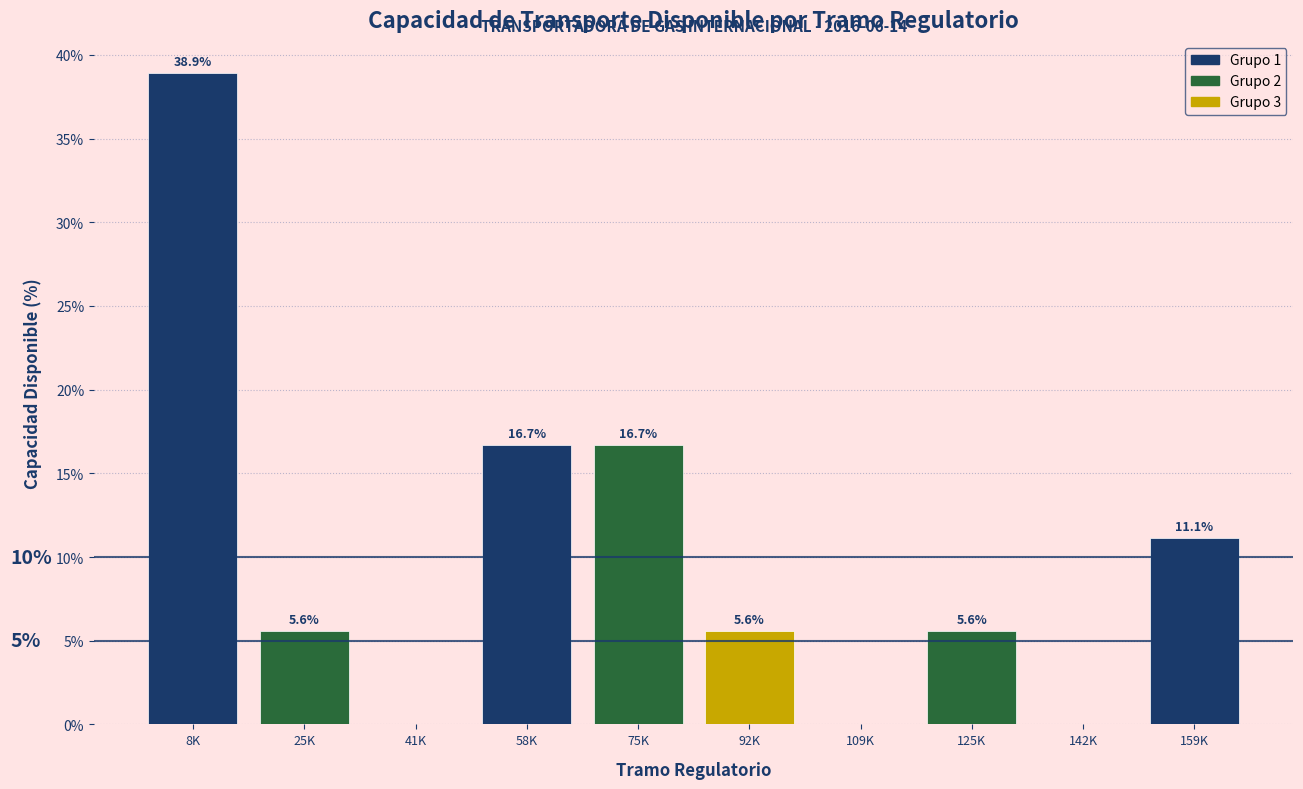

Reading left to right, list all the values displayed in this chart.

8K=38.9	25K=5.6	41K=0.0	58K=16.7	75K=16.7	92K=5.6	109K=0.0	125K=5.6	142K=0.0	159K=11.1